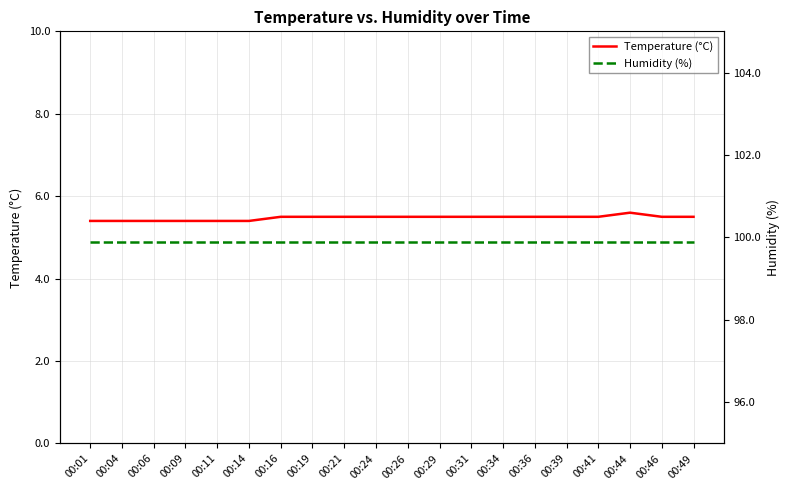

Is this an area chart (filled region under the line)?

No